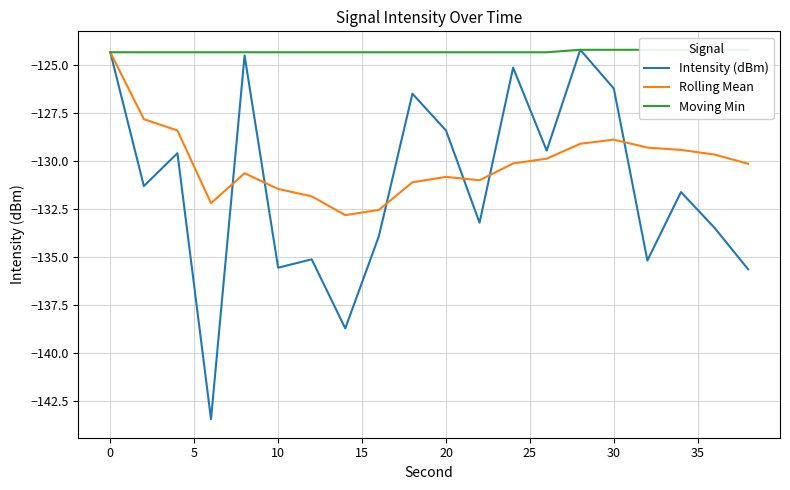

True or false: Rolling Mean and Moving Min intersect in this chart.

False